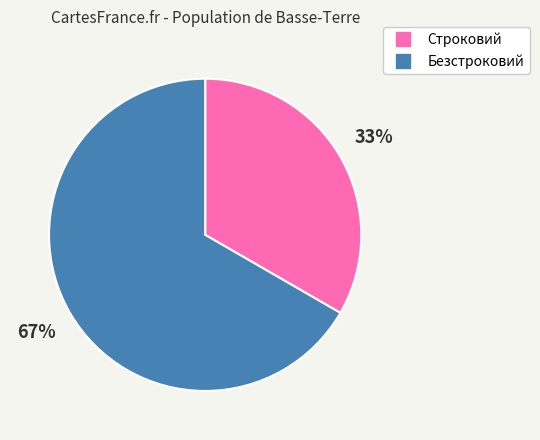

How many slices are in this pie chart?

2